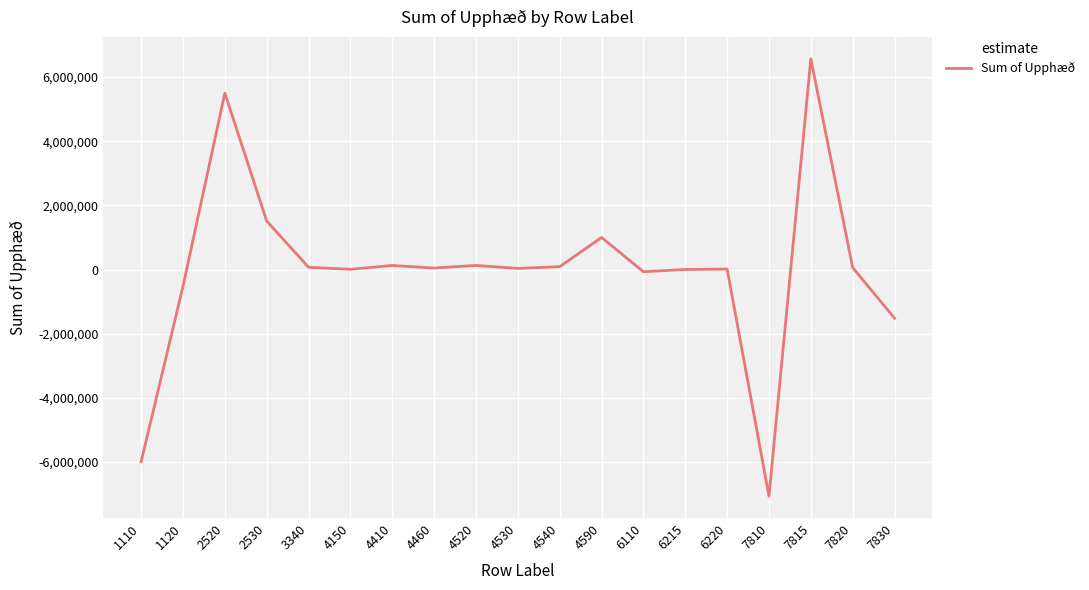

Is it true that the value at 7815 is 10842975?

False